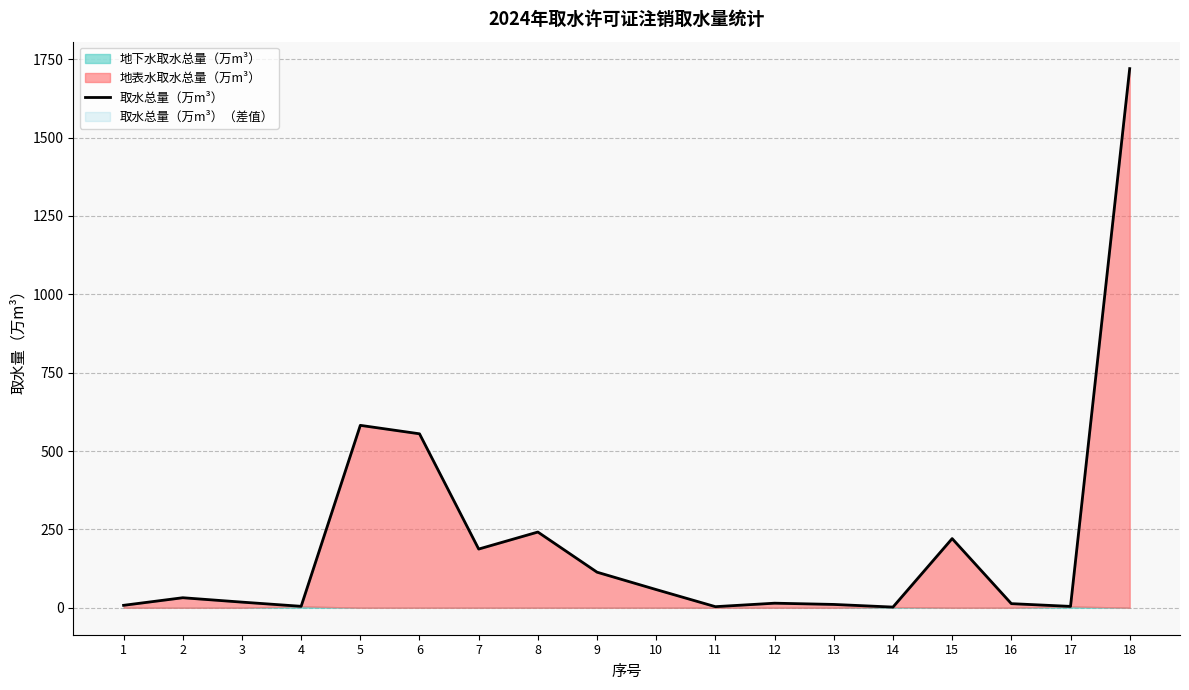

How many points are lower than both their immediate neighbors (excluding endpoints)?

5